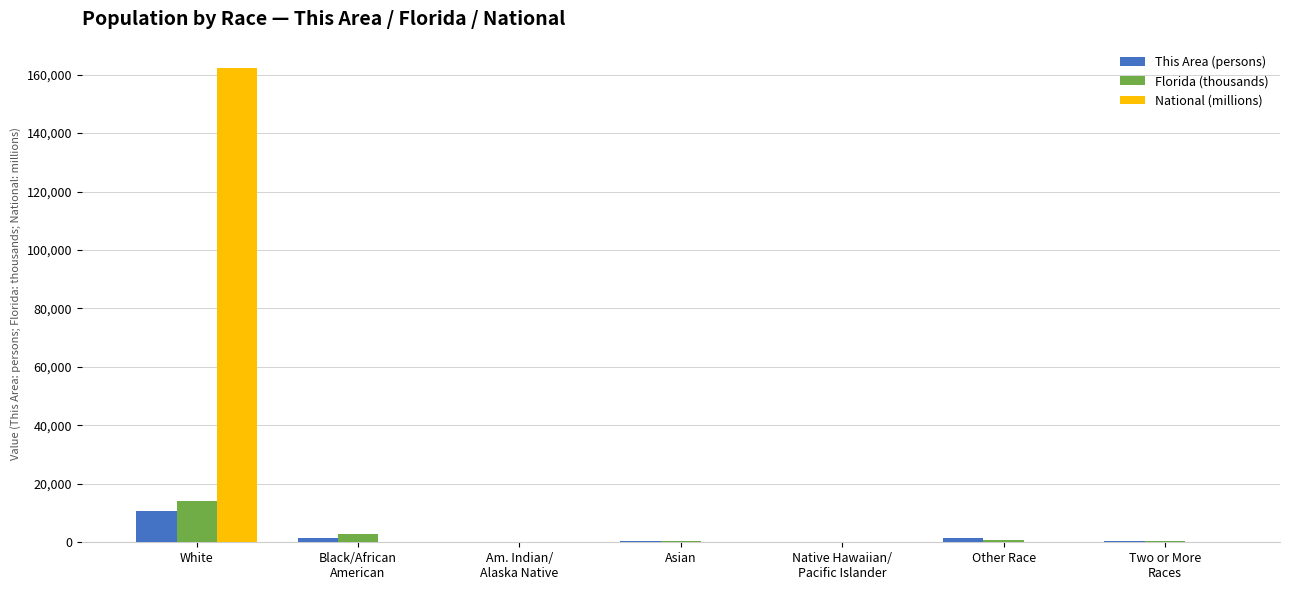

How many groups of bars are there?

7